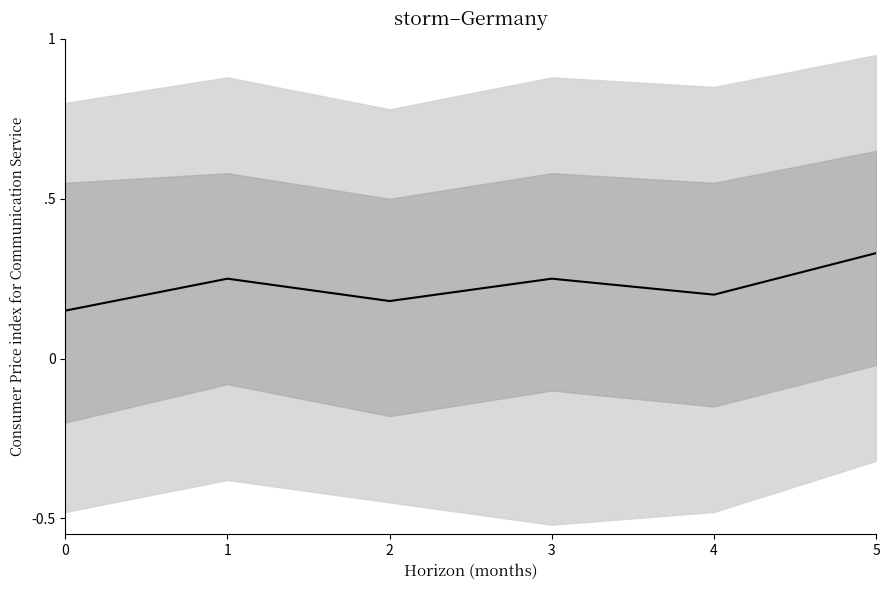

Between 3 and 2, which is larger?

3